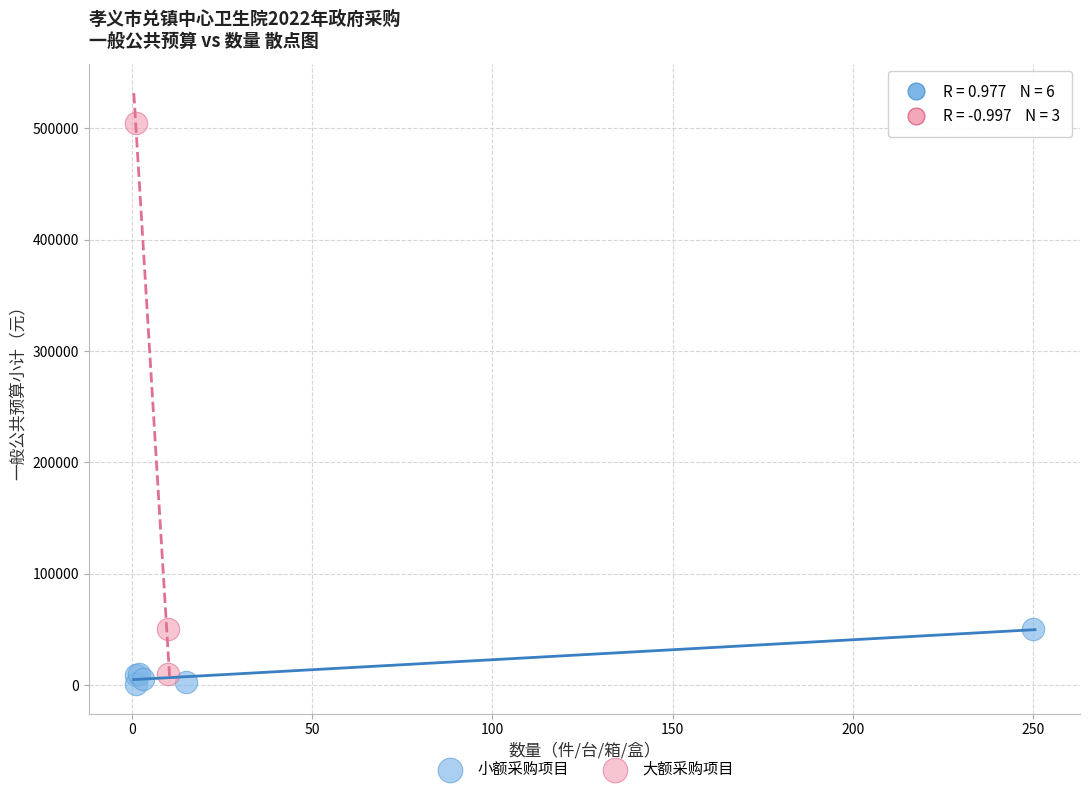

Which series has the largest Y range (max minus min)?

大额采购项目